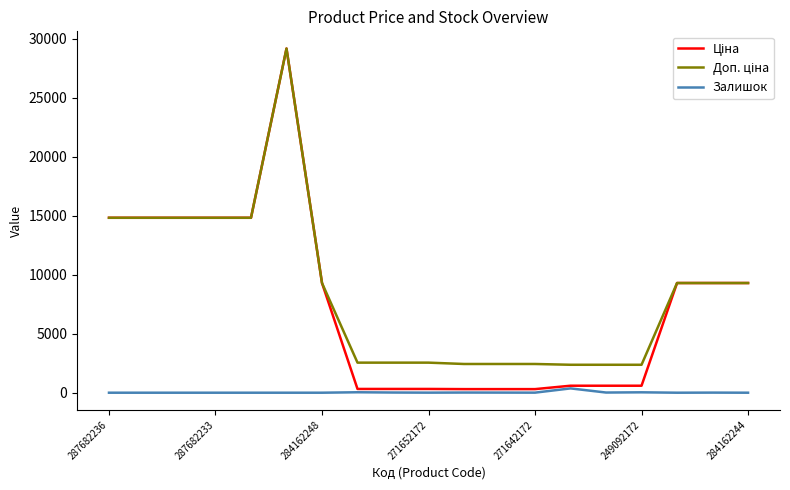

What is the total value across all series at 284162248?

18580.9